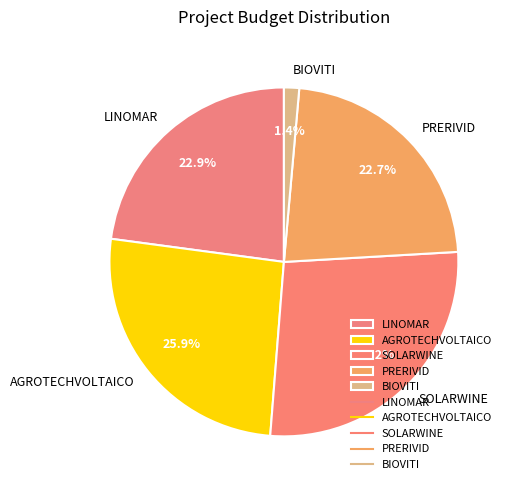

What is the largest slice in the pie chart?

SOLARWINE